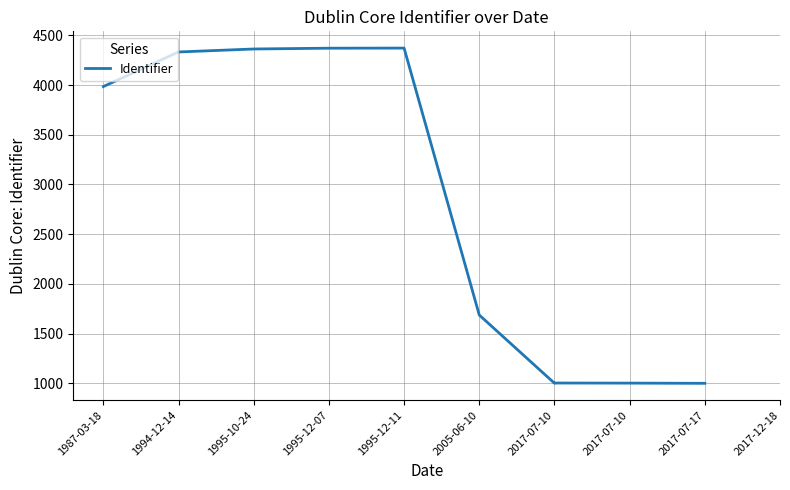

How many data points does each series have?

10